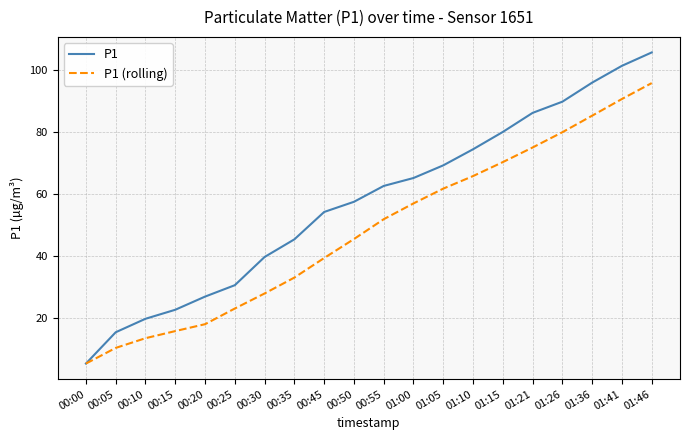

What is the average value of the P1 (rolling) series?

48.3